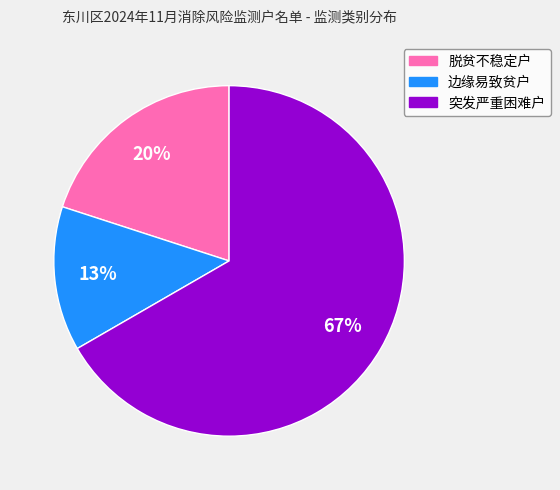

To the nearest percent, what percentage of the pie is 脱贫不稳定户?

20%